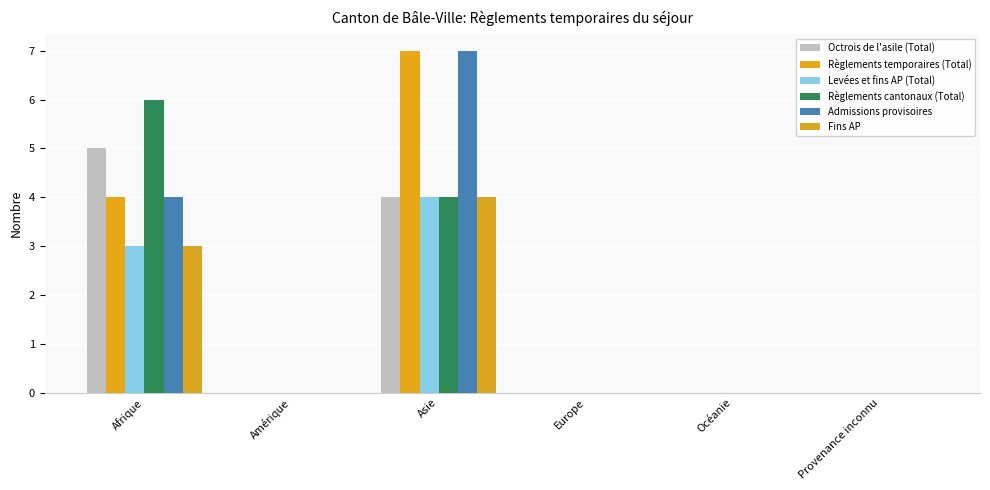

The value of Règlements cantonaux (Total) at Asie is 1. True or false?

False